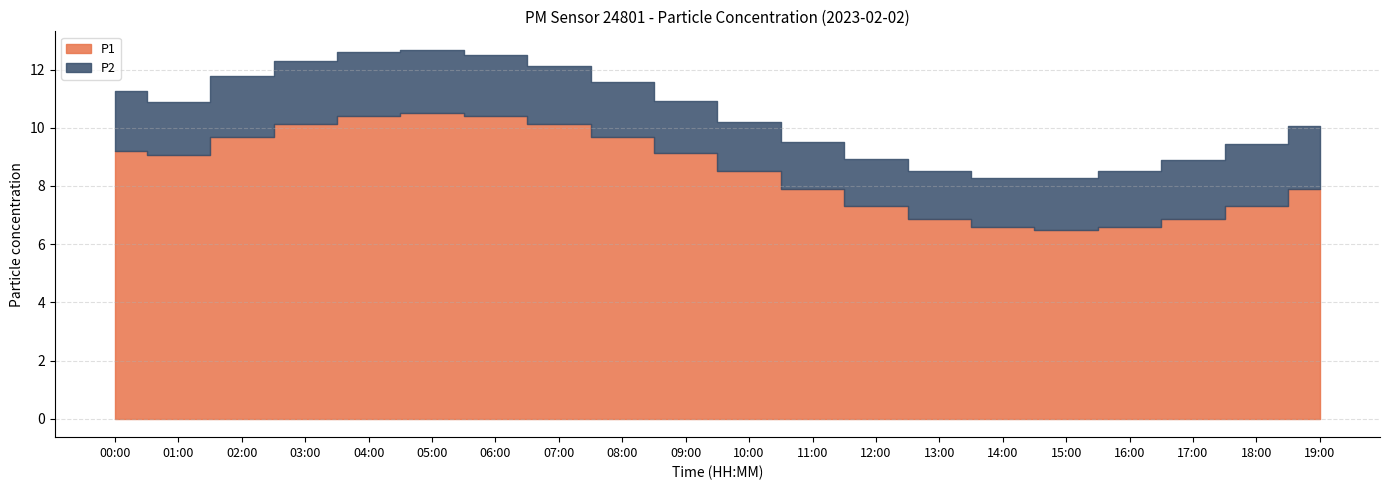

What is the label of the 10th point from the left?

09:00